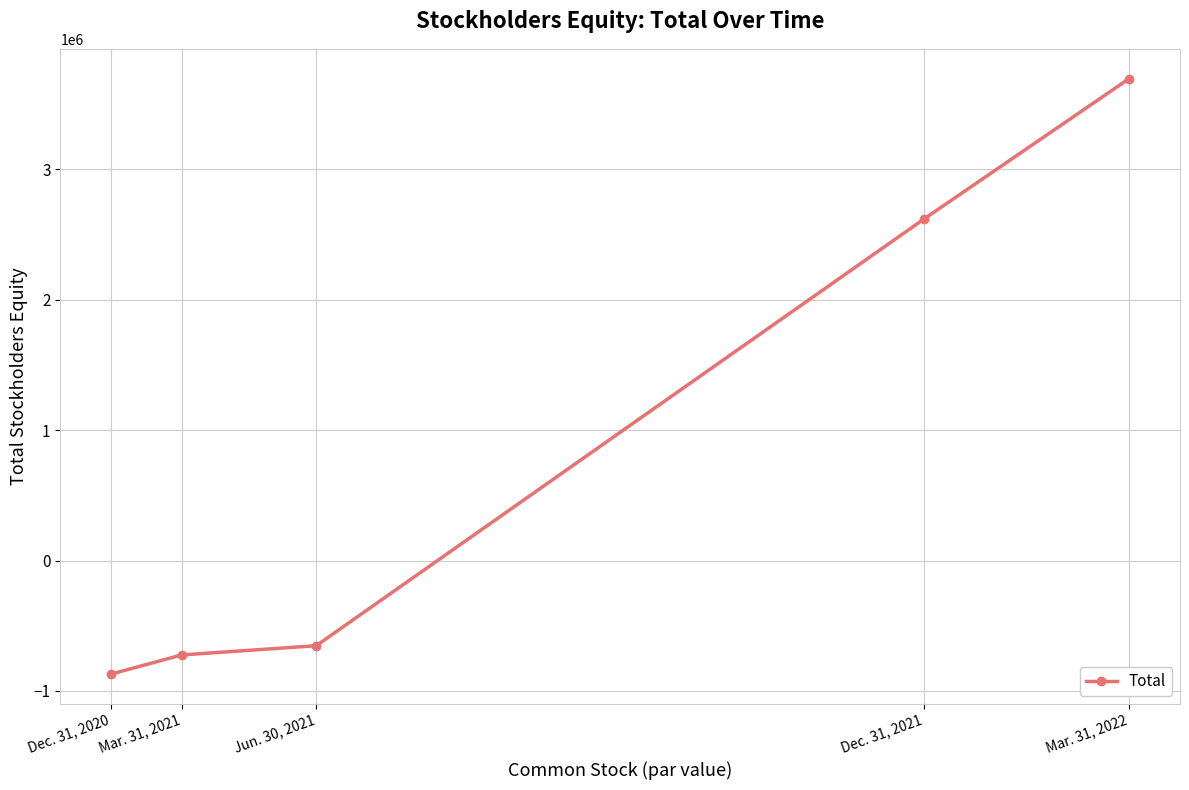

How many lines are shown in the chart?

1